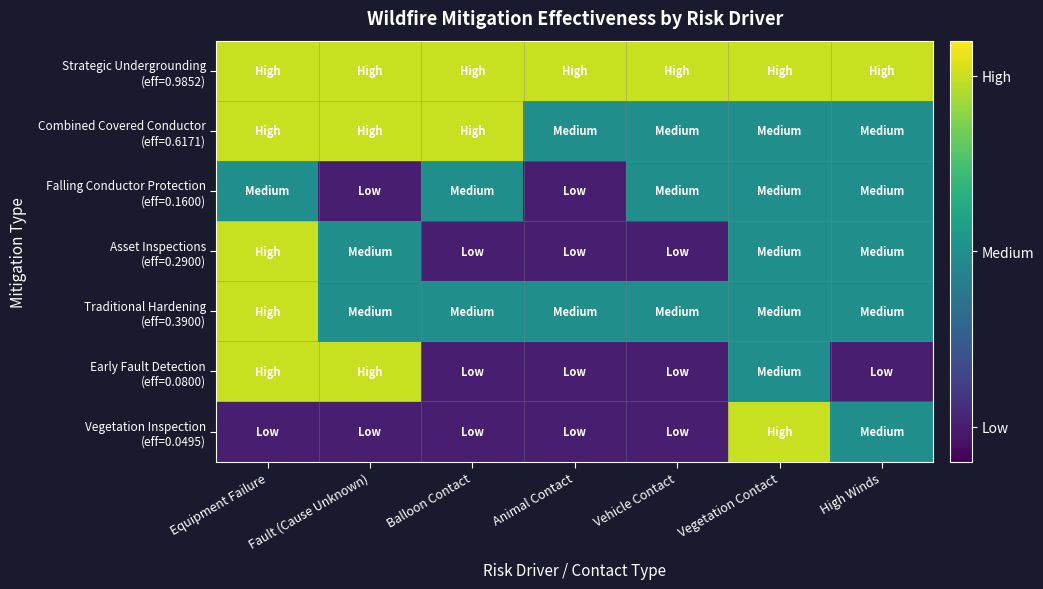

At which category does the chart reach its peak across all series?

Equipment Failure